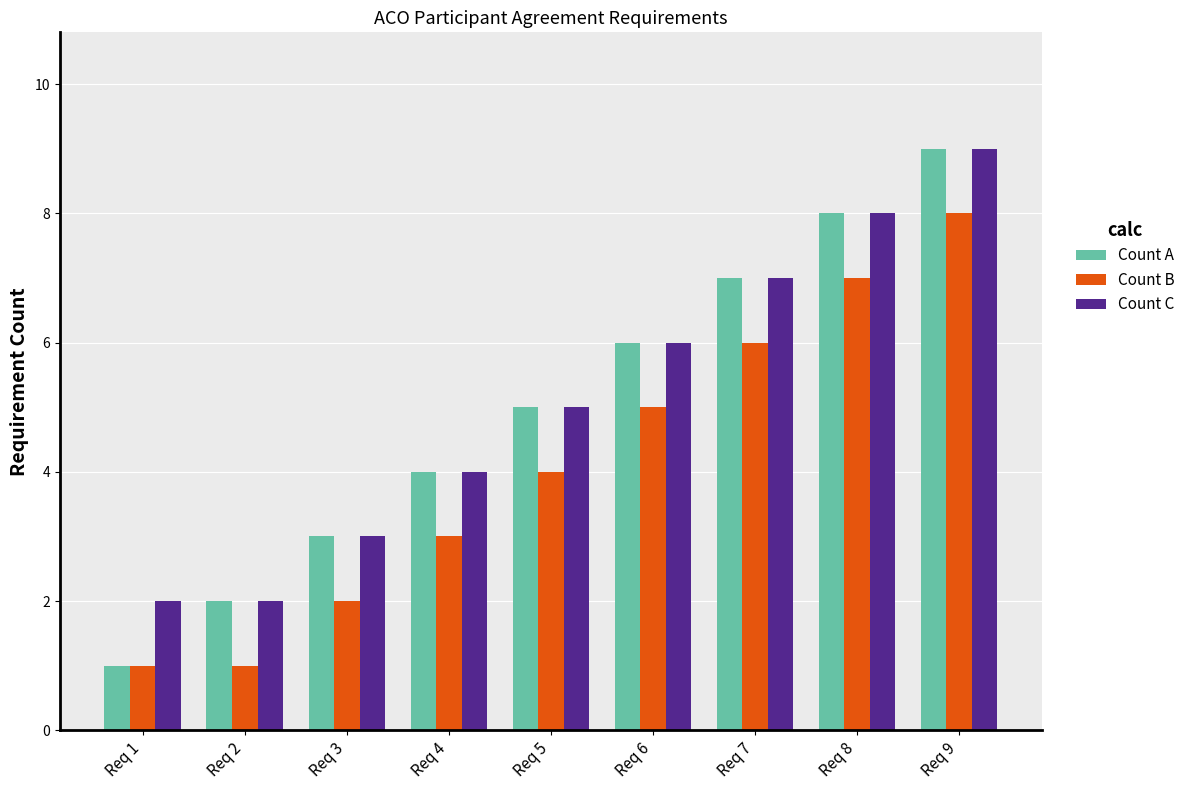

What is the difference between the Count B values at Req 3 and Req 5?

2